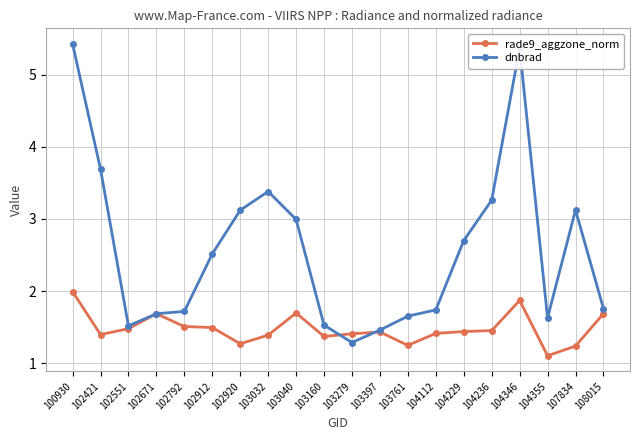

How many series are shown in this chart?

2